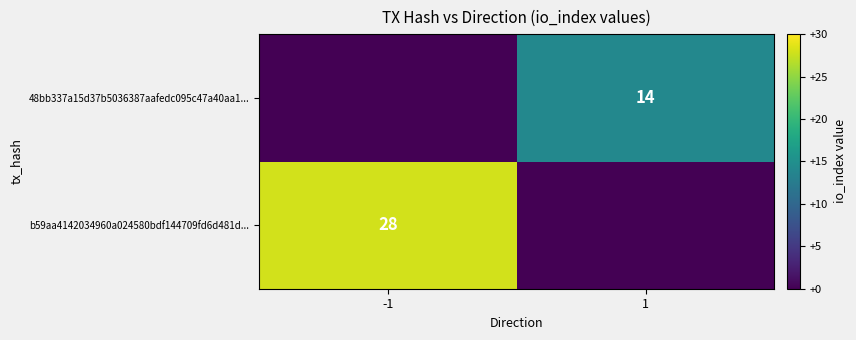

True or false: b59aa4142034960a024580bdf144709fd6d481d... has a value of 49 at -1.

False